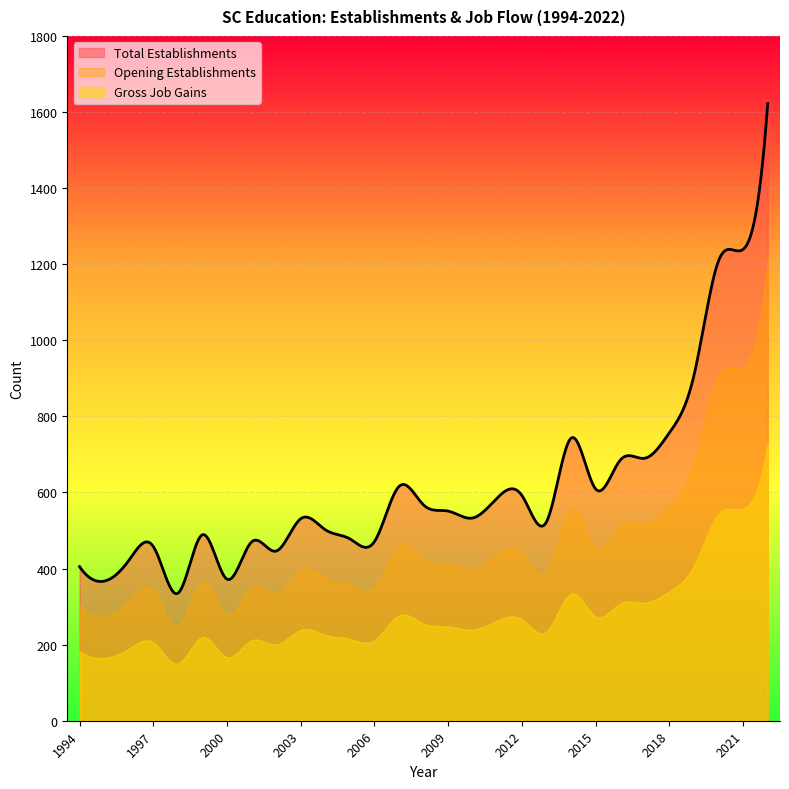

Rank the series by their maximum value, from lowest to highest.

Gross Job Gains, Opening Establishments, Total Establishments